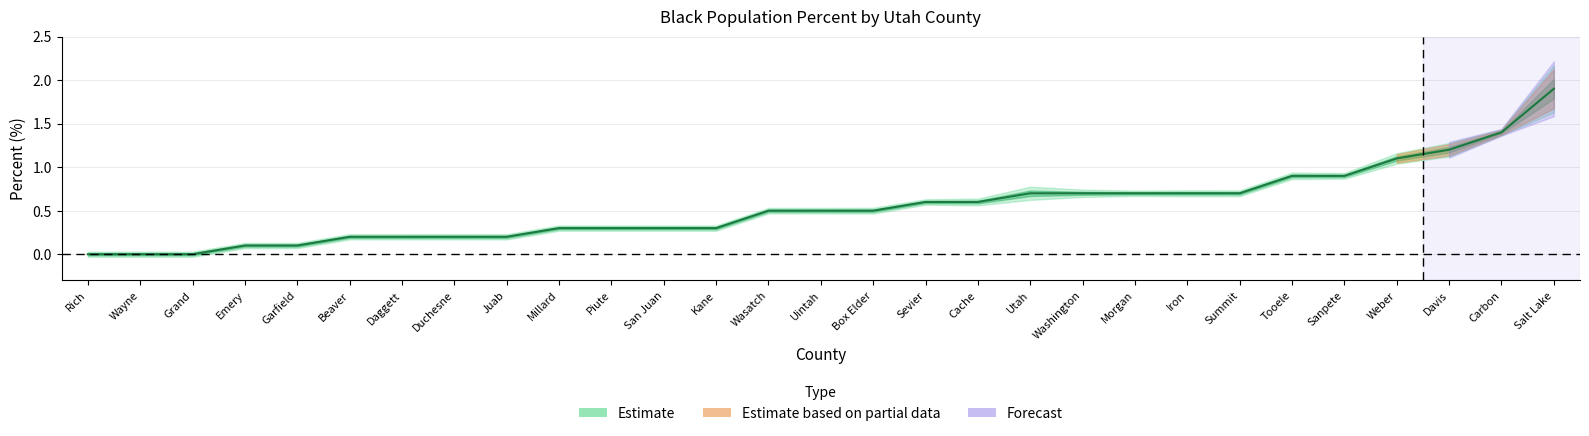

True or false: the data shows 0.0 at Garfield.

False